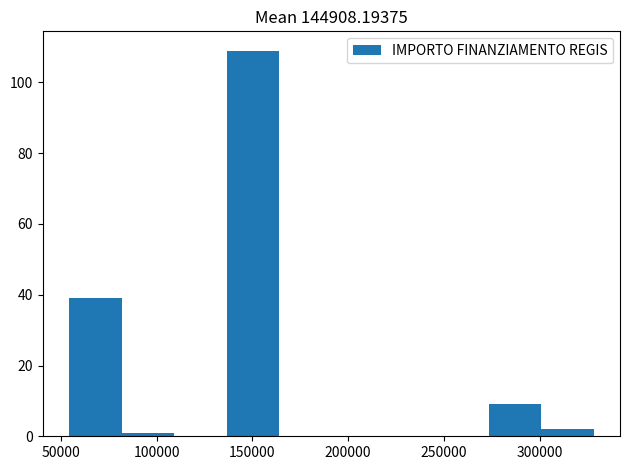

Which range on the x-axis has the tallest bar?

135000 to 165000